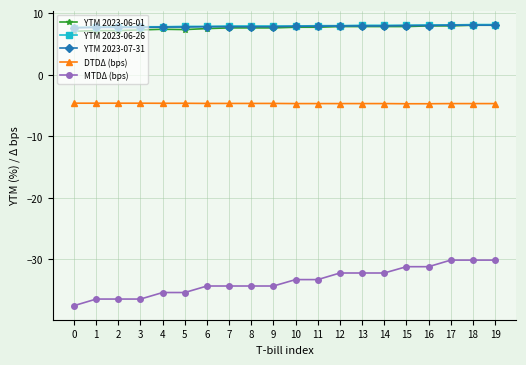

True or false: DTDΔ (bps) and MTDΔ (bps) intersect in this chart.

False